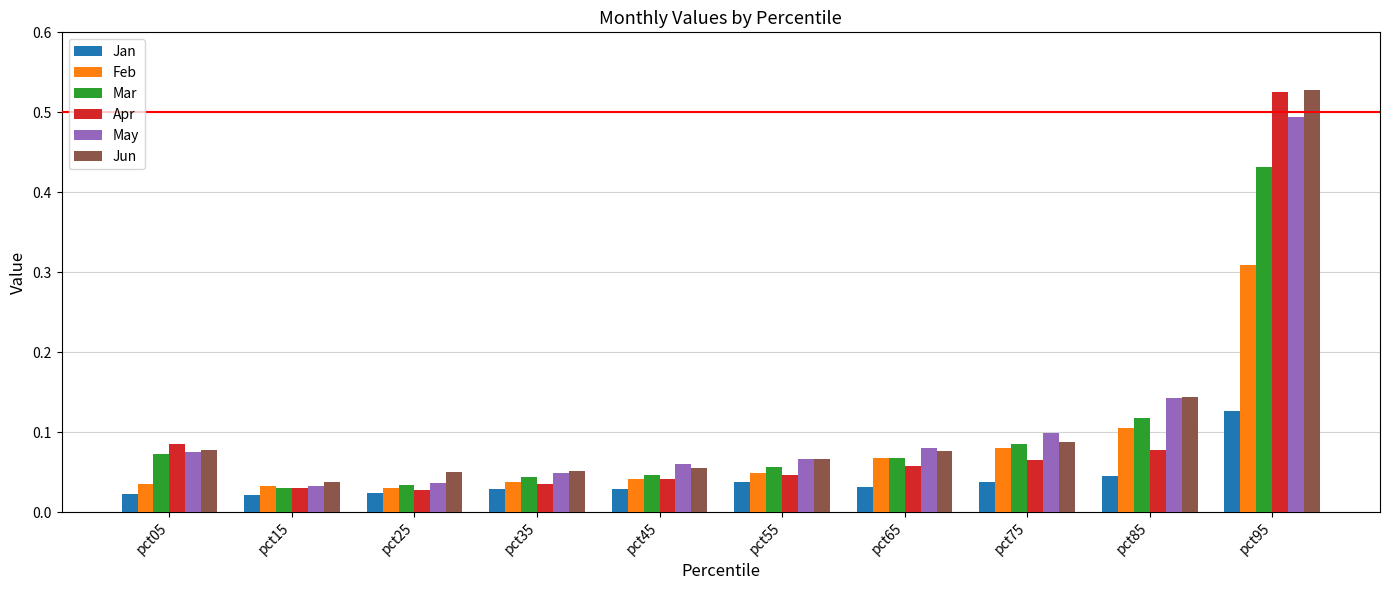

Which series has the largest range (max minus min)?

Apr